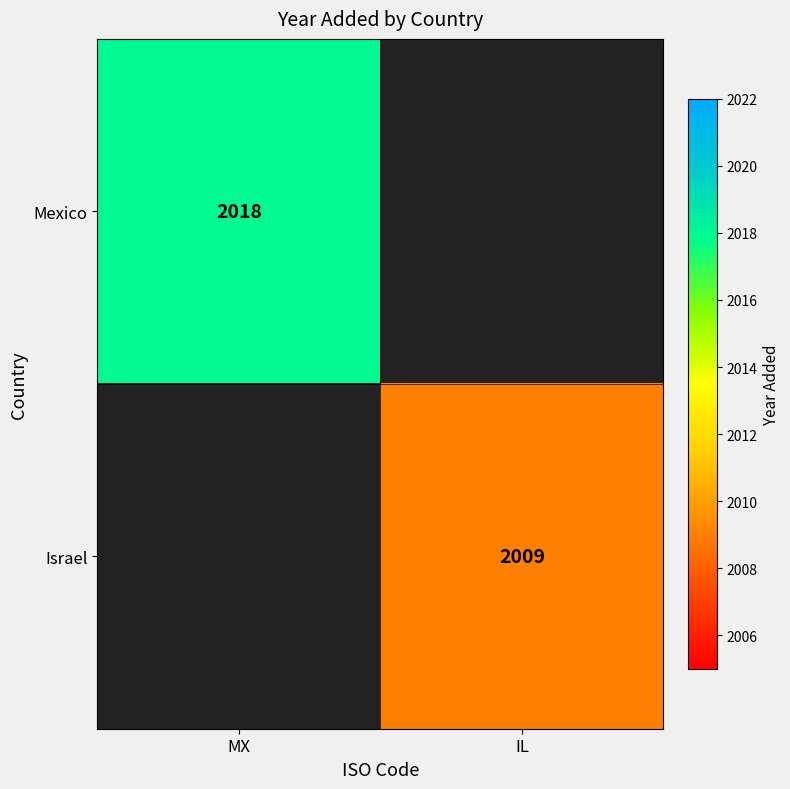

The Israel series shows 578.5 at IL. True or false?

False